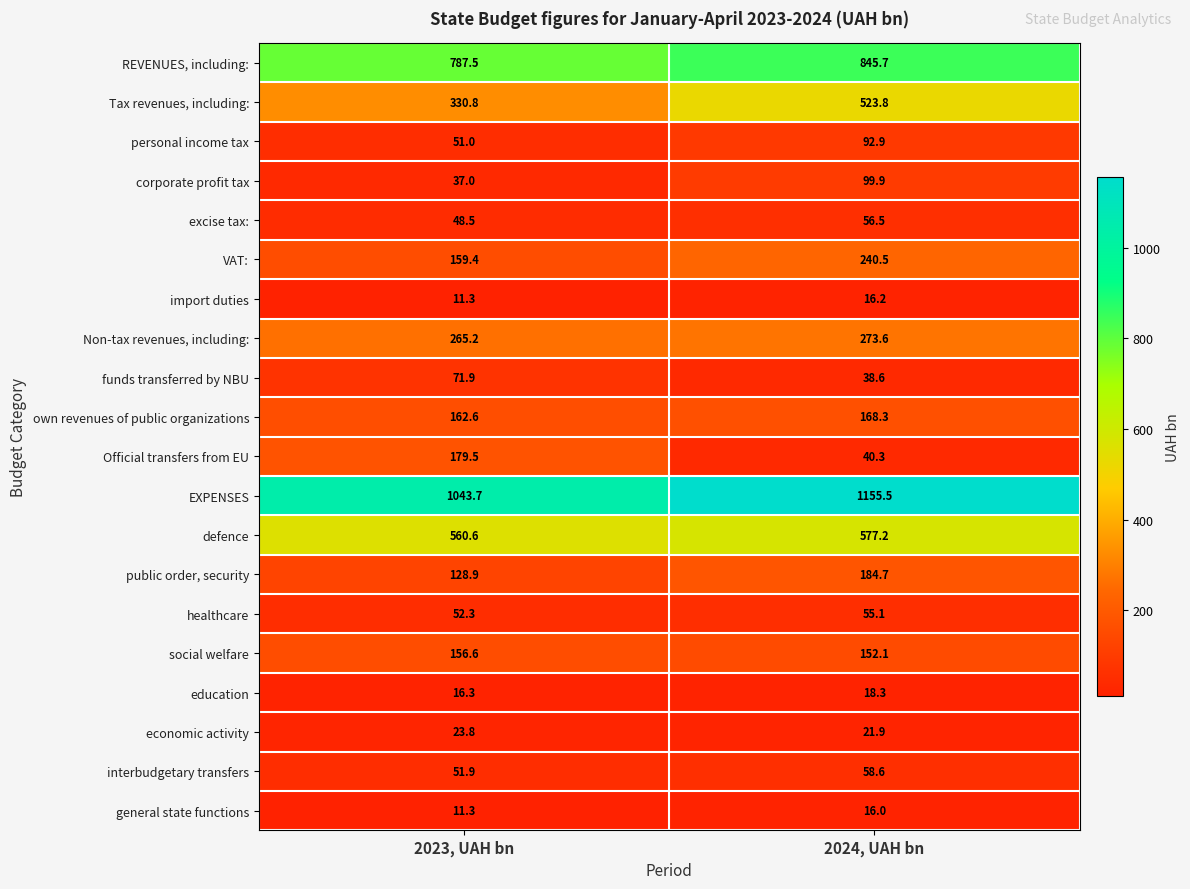

What is the average value of the education series?

17.3